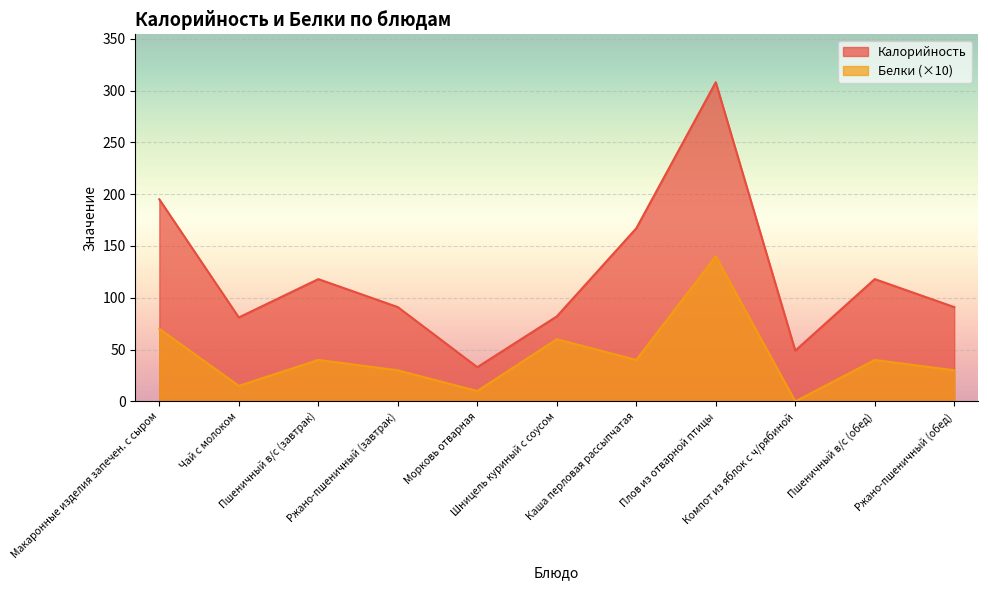

Which series has the widest spread of values?

Калорийность